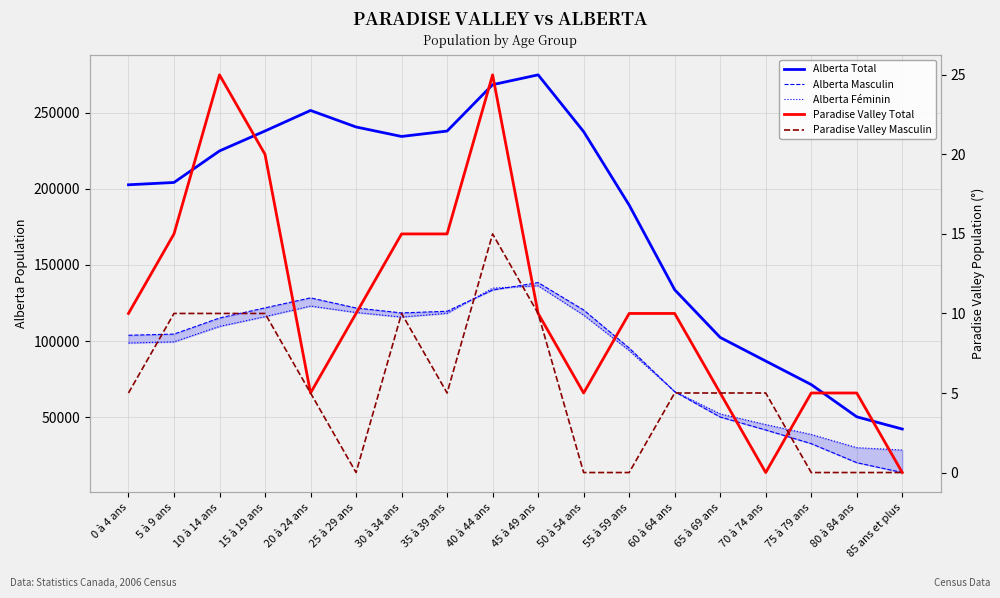

At which category does Alberta Masculin reach its first local valley?

30 à 34 ans